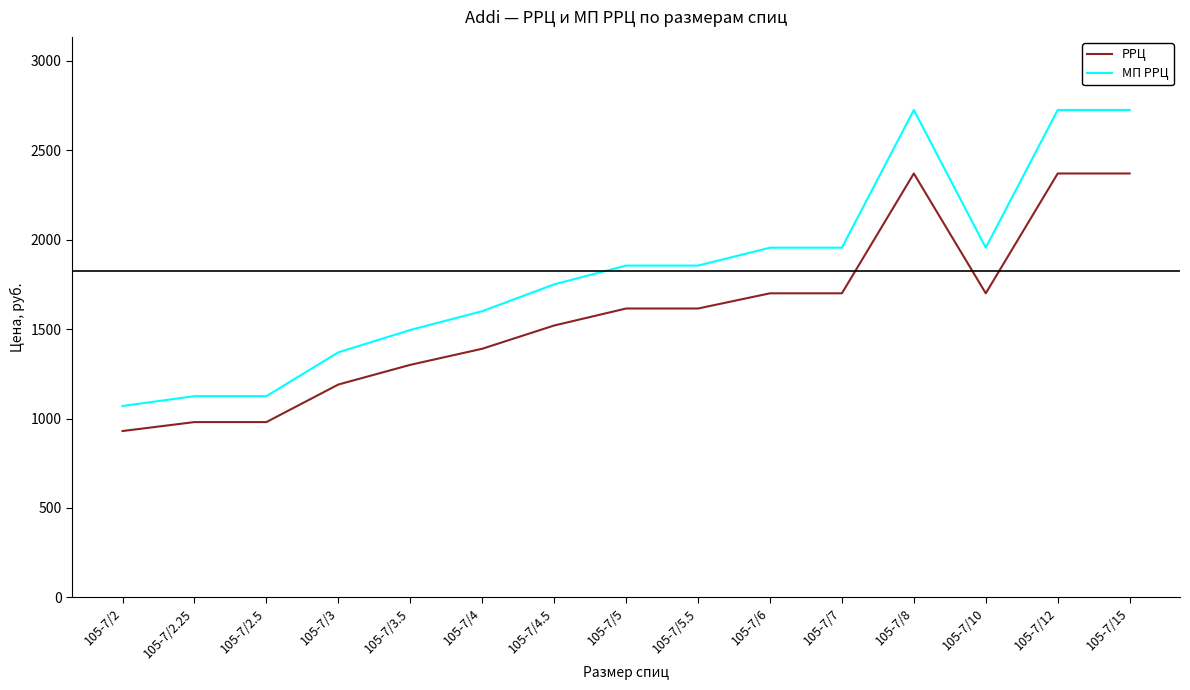

Rank the series by their average value, from highest to lowest.

МП РРЦ, РРЦ